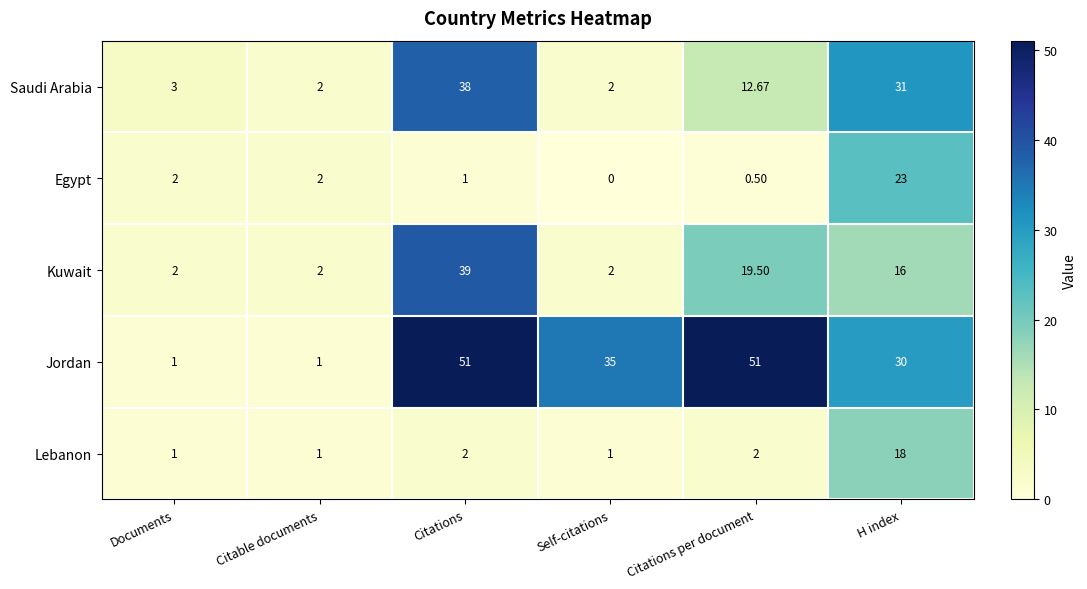

Which series has the largest range (max minus min)?

Jordan